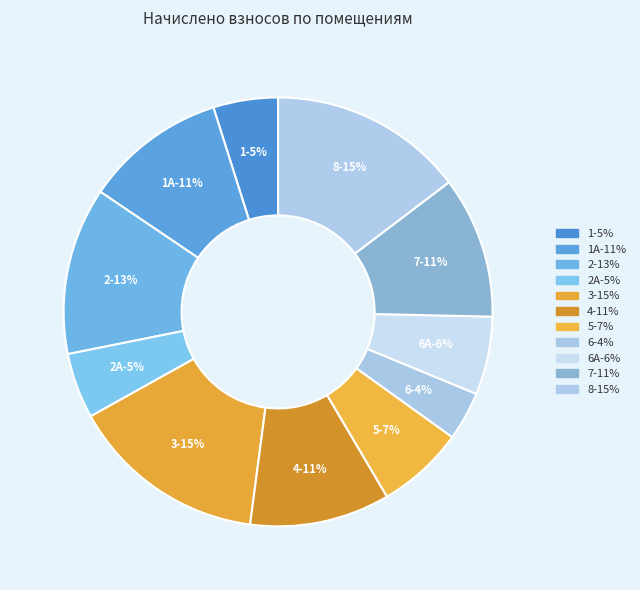

Which has a higher value, 1А or 2?

2